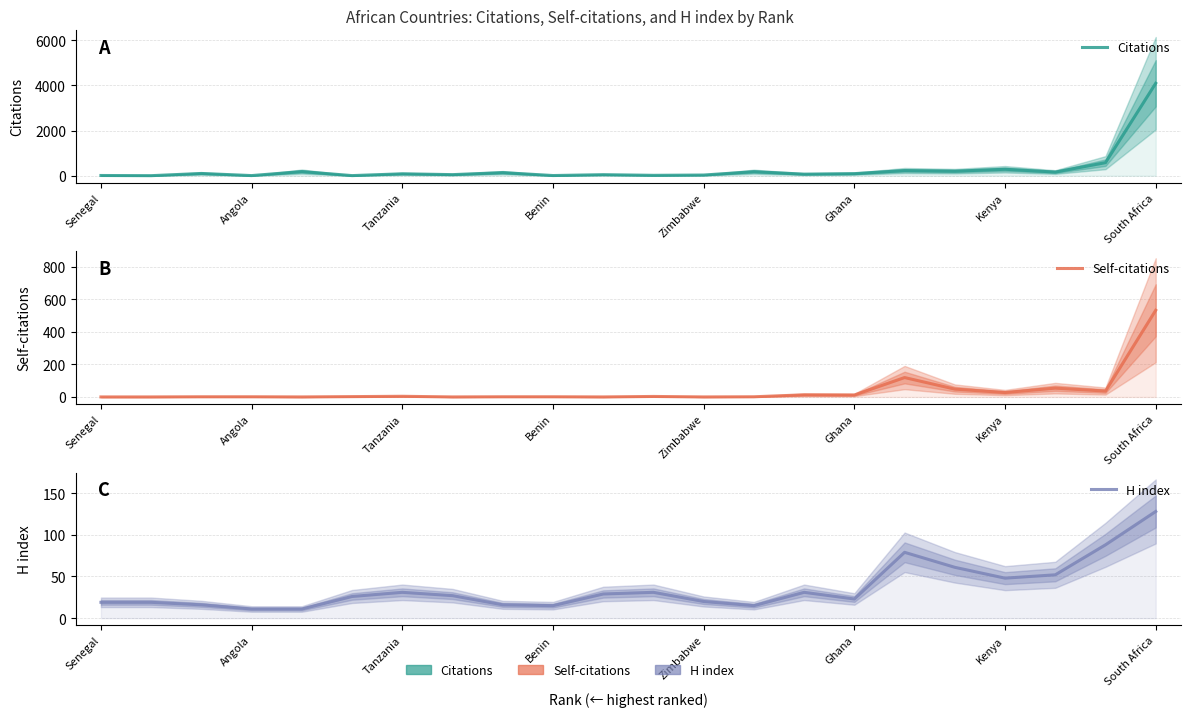

True or false: Citations has a value of 23 at 10.

False